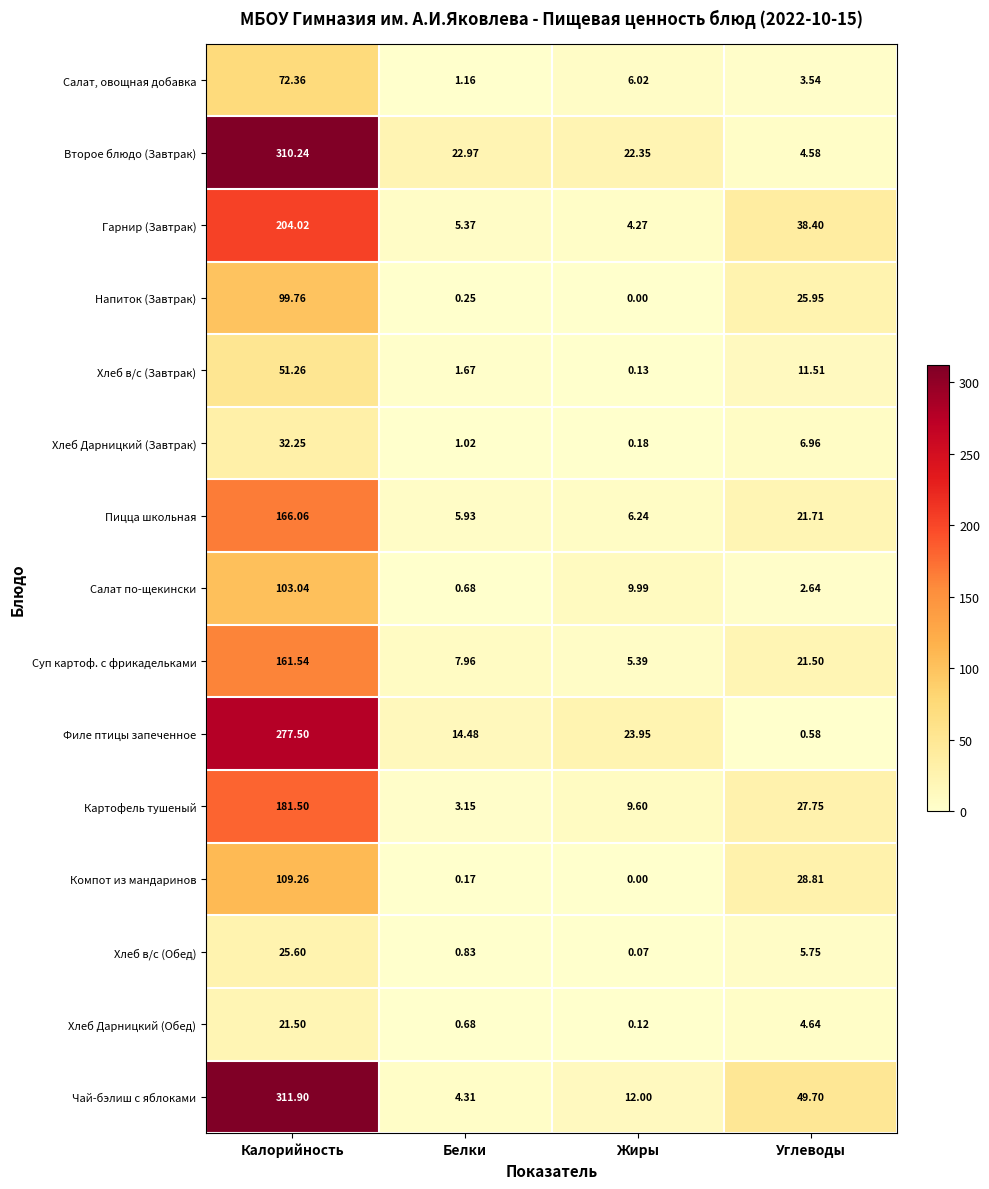

Which series has the largest range (max minus min)?

Чай-бэлиш с яблоками